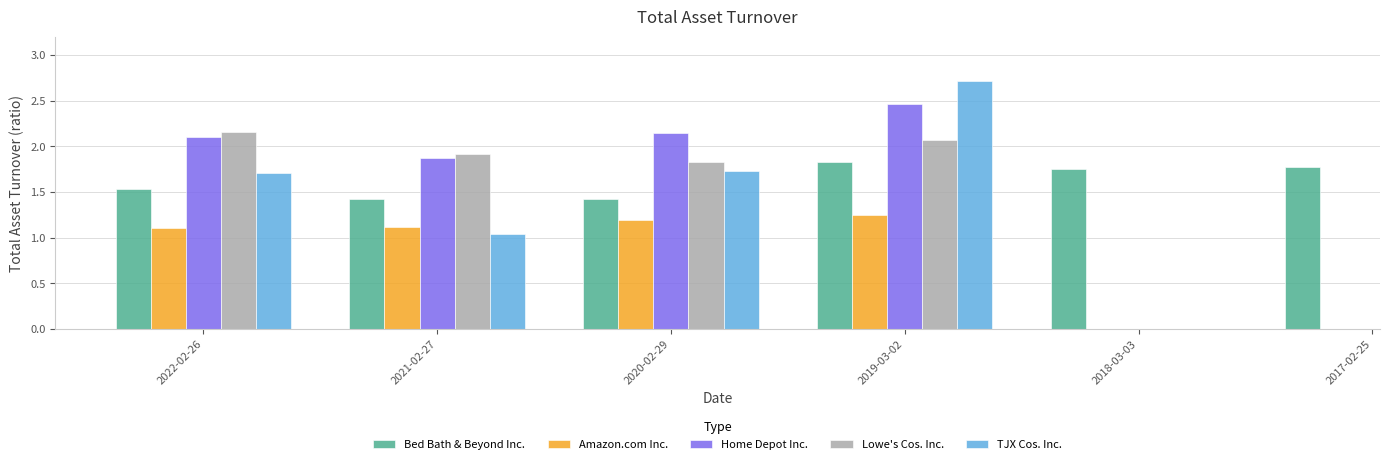

What is the minimum value for Bed Bath & Beyond Inc.?

1.4